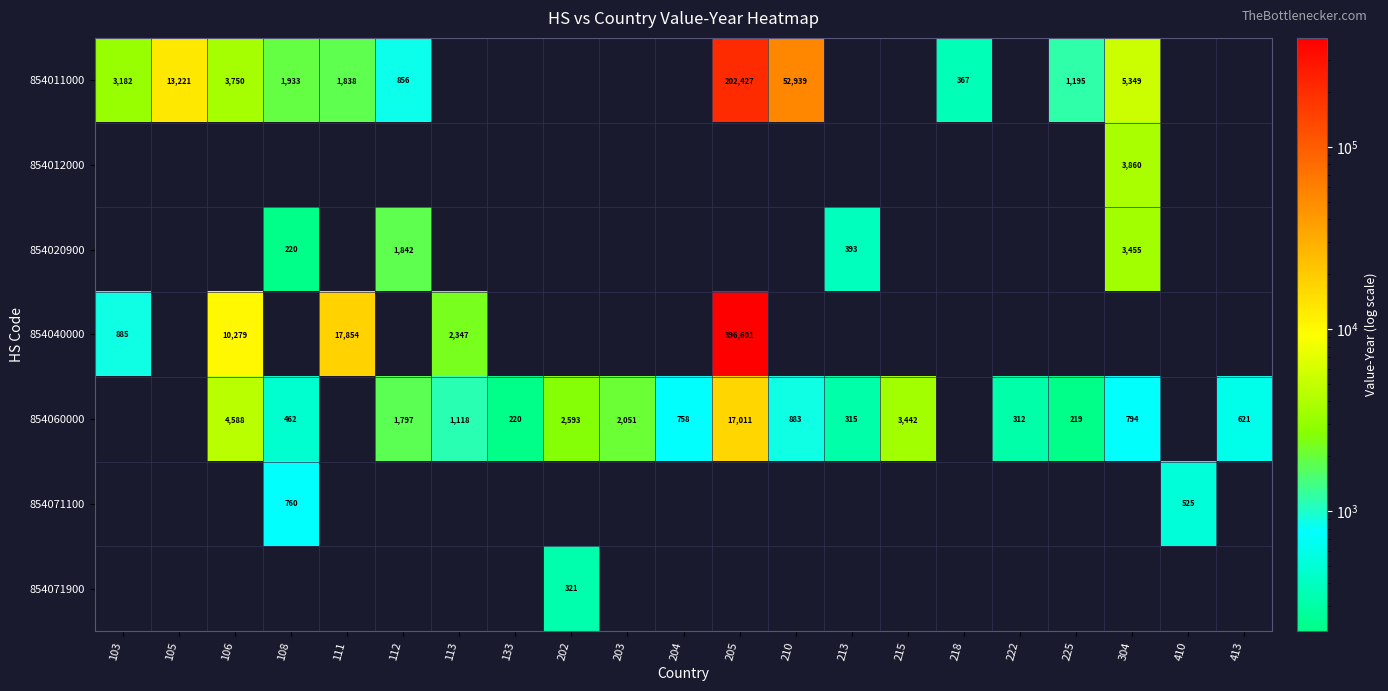

The 854060000 series shows 1118 at 113. True or false?

True